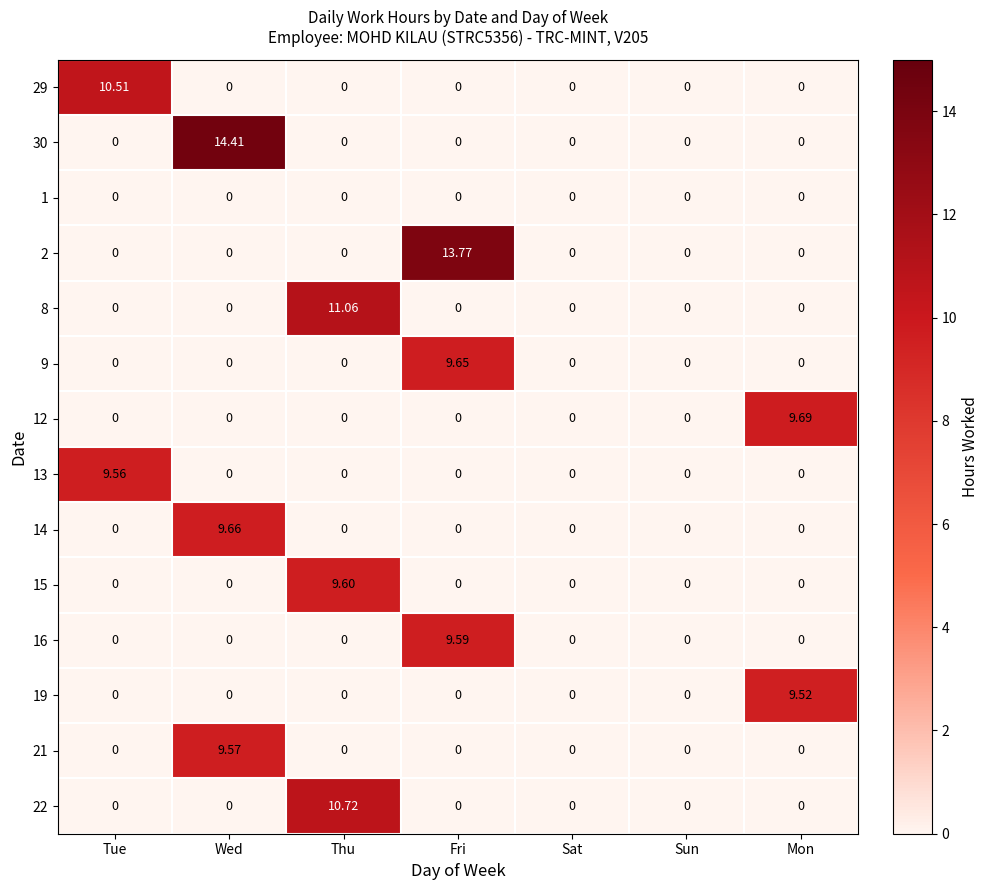

Which label corresponds to the largest value in the chart?

Wed